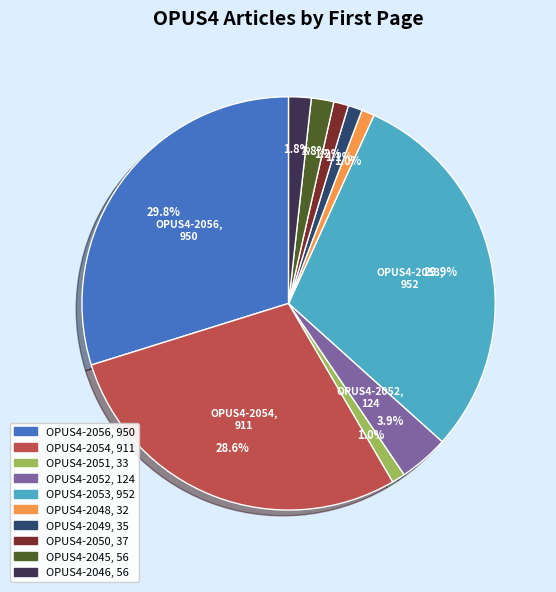

Is there a majority slice in this chart?

No